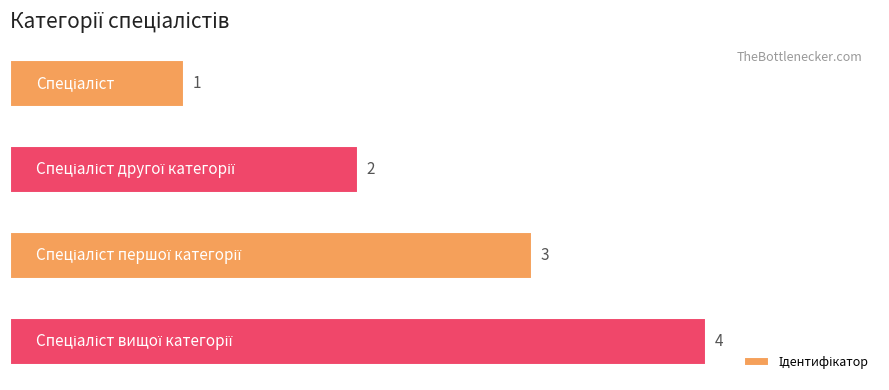

How many bars are there in total?

4